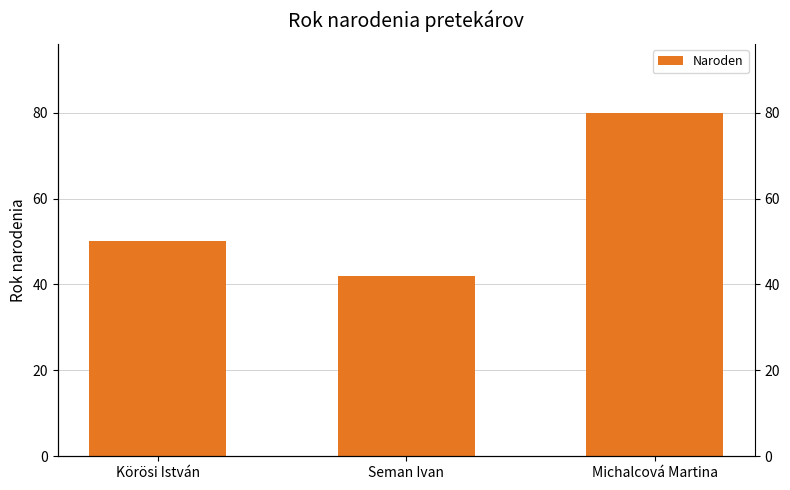

What is the difference between the maximum and minimum values?

38